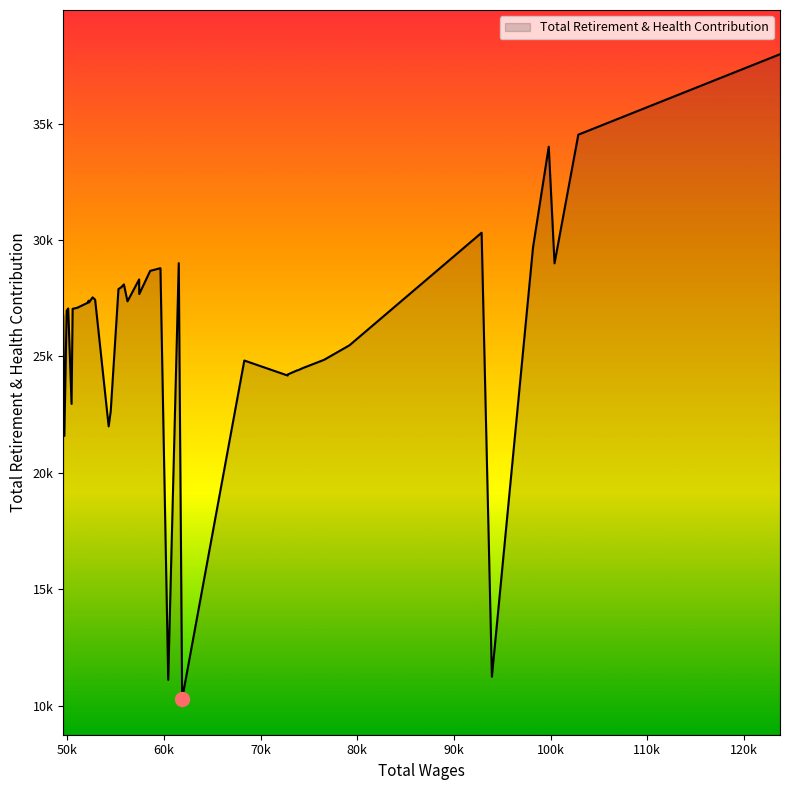

Does the chart have visible grid lines?

No